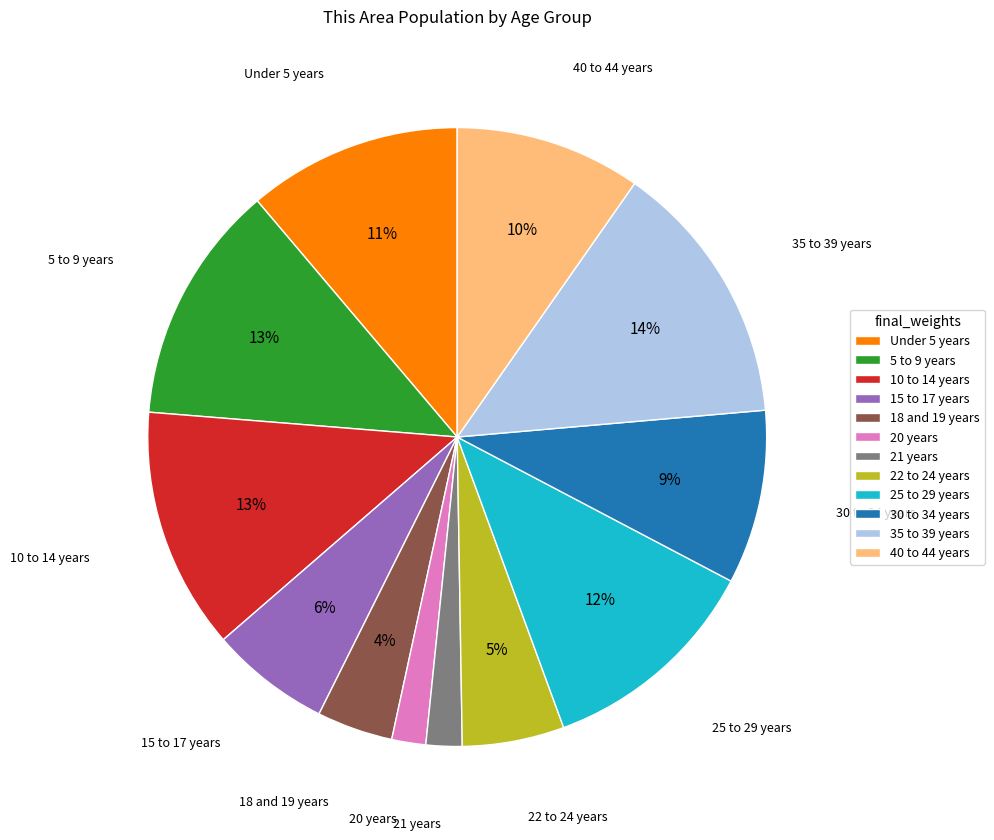

Is 30 to 34 years the majority of the pie?

No